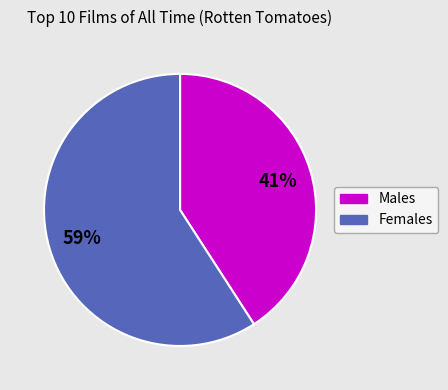

To the nearest percent, what is the average slice percentage?

50%